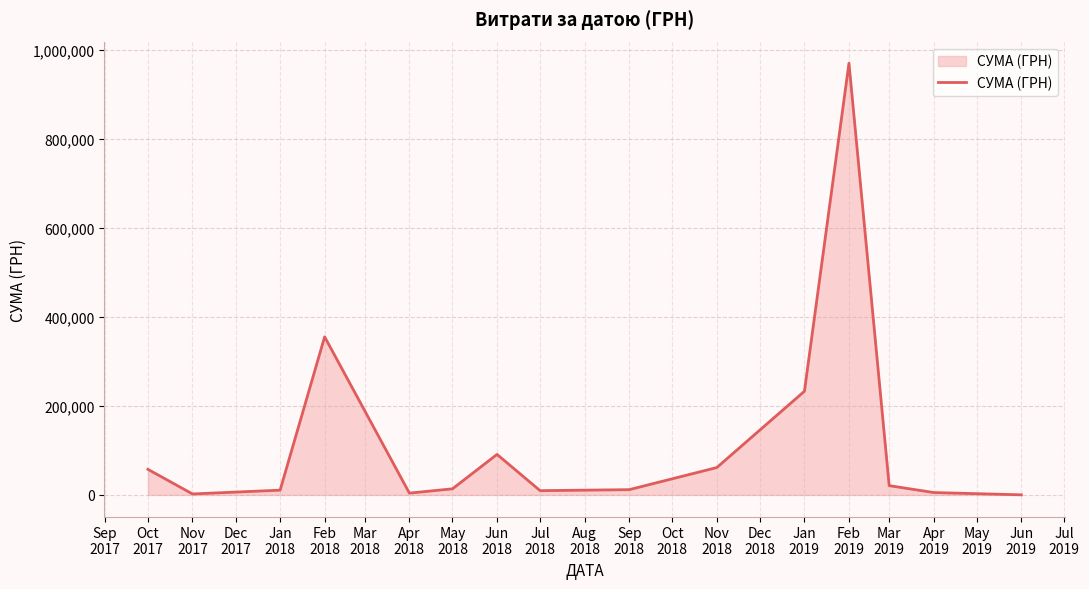

What is the greatest value displayed?

969988.3